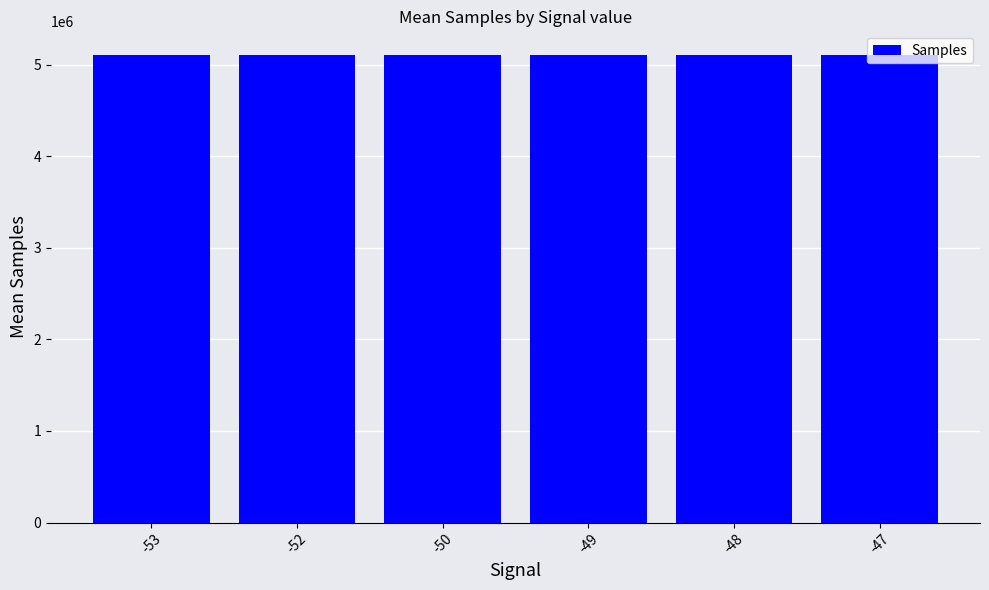

What is the difference between the maximum and minimum values?

7211.0